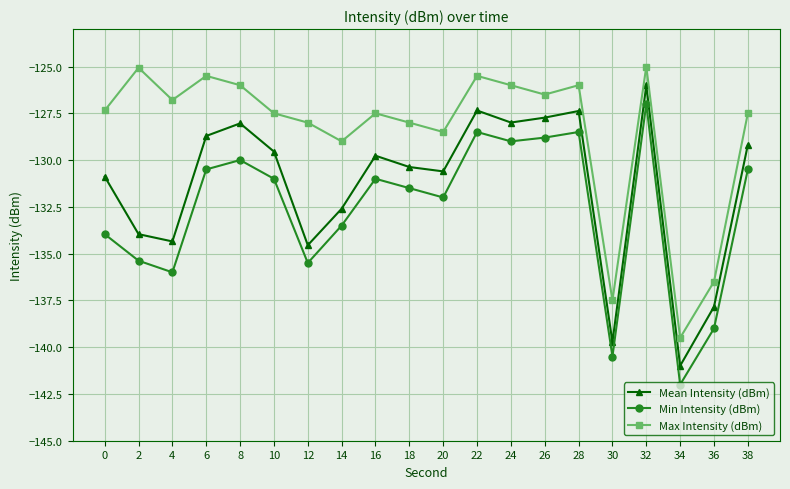

List the series in order of their peak value, lowest first.

Min Intensity (dBm), Mean Intensity (dBm), Max Intensity (dBm)